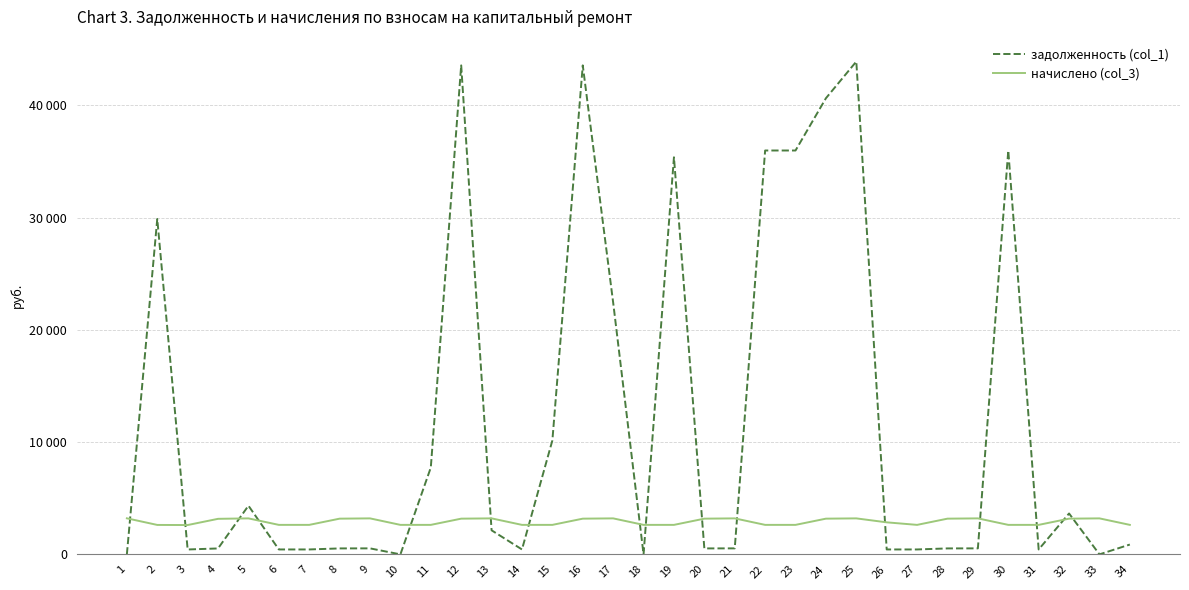

Does the chart display data point markers on the line(s)?

No